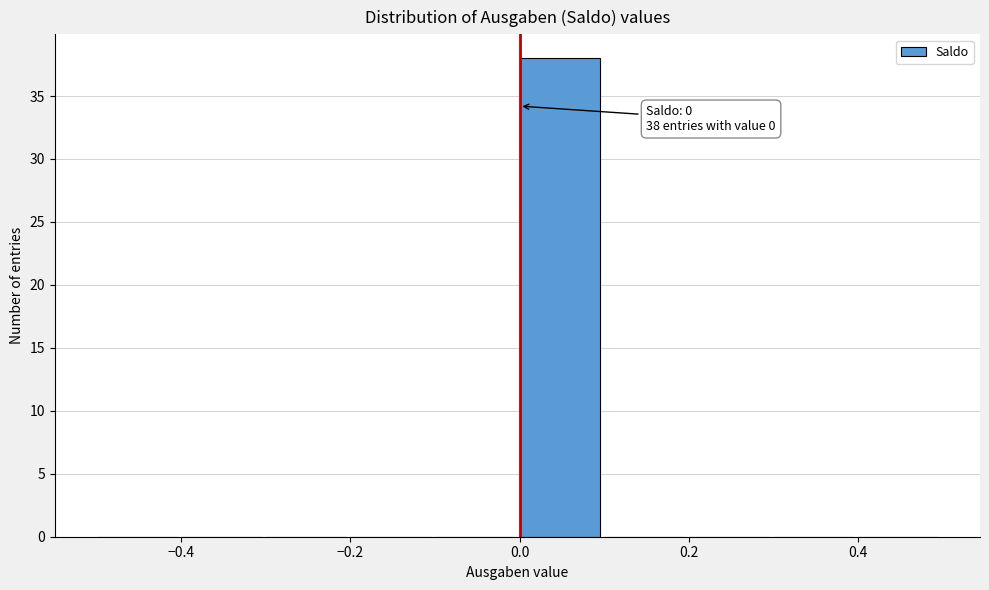

Which range on the x-axis has the tallest bar?

0.0 to 0.1